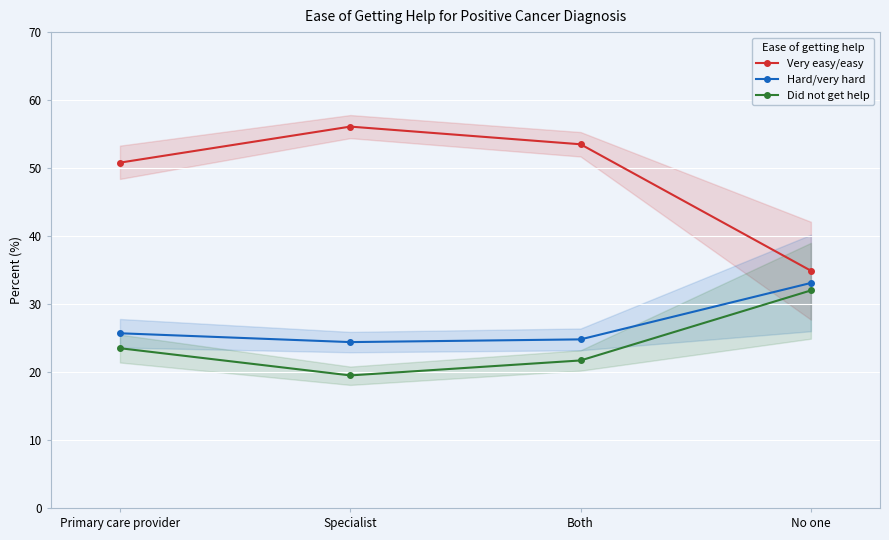

At which category is the sum across all series the highest?

Primary care provider